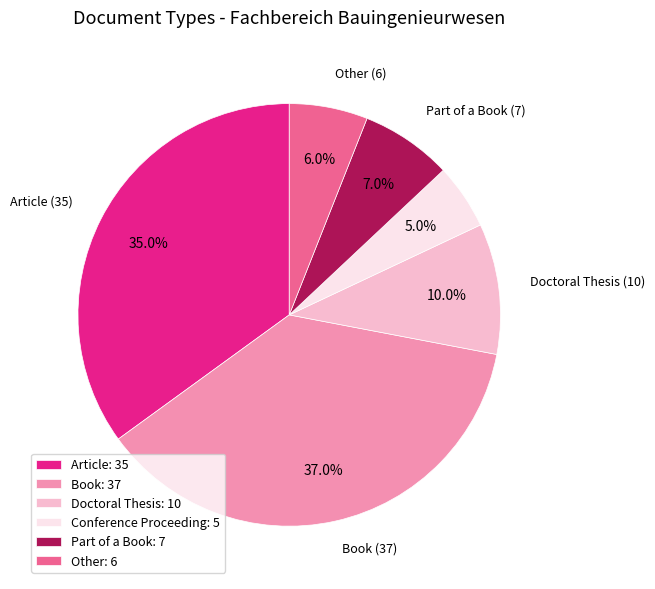

What is the ratio of the value at Article to the value at Conference Proceeding?

7.0